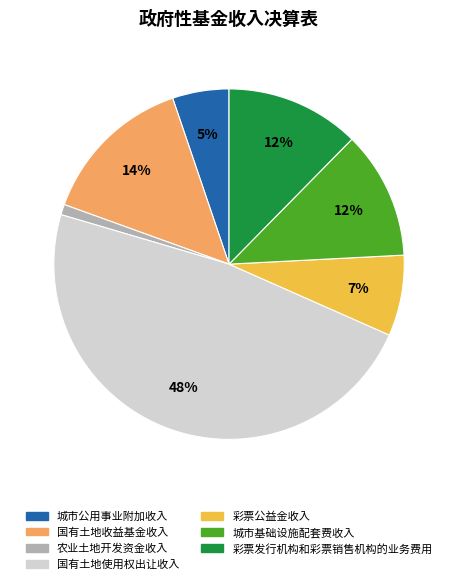

Is the sum of 城市基础设施配套费收入 and 农业土地开发资金收入 greater than half?

No